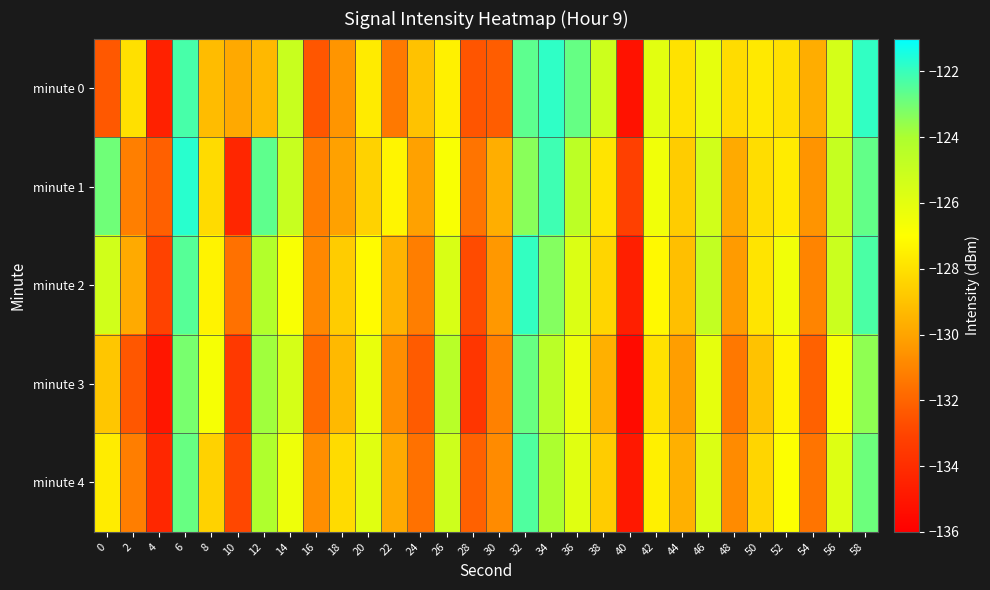

Reading left to right, what are all the values shown in this chart?

minute 0: 0=-132.4	2=-128.0	4=-134.5	6=-122.2	8=-129.2	10=-129.8	12=-129.3	14=-125.0	16=-132.4	18=-130.5	20=-127.7	22=-131.4	24=-129.0	26=-127.5	28=-132.5	30=-132.2	32=-122.6	34=-121.8	36=-122.8	38=-125.2	40=-135.2	42=-126.0	44=-128.0	46=-126.1	48=-128.2	50=-127.7	52=-128.0	54=-129.7	56=-125.5	58=-121.9
minute 1: 0=-122.9	2=-131.1	4=-132.1	6=-121.7	8=-128.2	10=-134.3	12=-122.6	14=-125.0	16=-131.2	18=-130.1	20=-128.5	22=-127.3	24=-130.1	26=-126.8	28=-131.5	30=-129.7	32=-123.4	34=-122.1	36=-124.6	38=-127.9	40=-133.2	42=-126.5	44=-128.7	46=-125.3	48=-129.8	50=-128.1	52=-127.6	54=-130.5	56=-124.9	58=-122.7
minute 2: 0=-125.3	2=-129.8	4=-133.1	6=-122.5	8=-127.4	10=-131.6	12=-124.2	14=-126.8	16=-130.9	18=-128.7	20=-127.1	22=-129.5	24=-131.2	26=-125.6	28=-132.8	30=-130.4	32=-121.9	34=-123.3	36=-125.7	38=-128.4	40=-134.6	42=-127.2	44=-129.1	46=-124.8	48=-130.3	50=-127.9	52=-126.5	54=-131.0	56=-125.1	58=-122.3
minute 3: 0=-128.9	2=-132.4	4=-135.0	6=-123.1	8=-126.7	10=-133.5	12=-123.8	14=-125.5	16=-131.8	18=-129.3	20=-126.2	22=-130.7	24=-132.3	26=-124.4	28=-133.6	30=-131.1	32=-122.8	34=-124.5	36=-126.3	38=-129.6	40=-135.5	42=-128.0	44=-130.2	46=-126.1	48=-131.4	50=-129.0	52=-127.3	54=-132.1	56=-126.7	58=-123.5
minute 4: 0=-127.6	2=-131.2	4=-134.3	6=-122.8	8=-128.5	10=-132.9	12=-124.1	14=-126.4	16=-130.7	18=-128.2	20=-125.9	22=-129.8	24=-131.6	26=-125.2	28=-132.1	30=-130.8	32=-122.4	34=-124.0	36=-125.9	38=-128.7	40=-134.9	42=-127.5	44=-129.6	46=-125.7	48=-130.8	50=-128.4	52=-126.9	54=-131.5	56=-125.8	58=-122.9